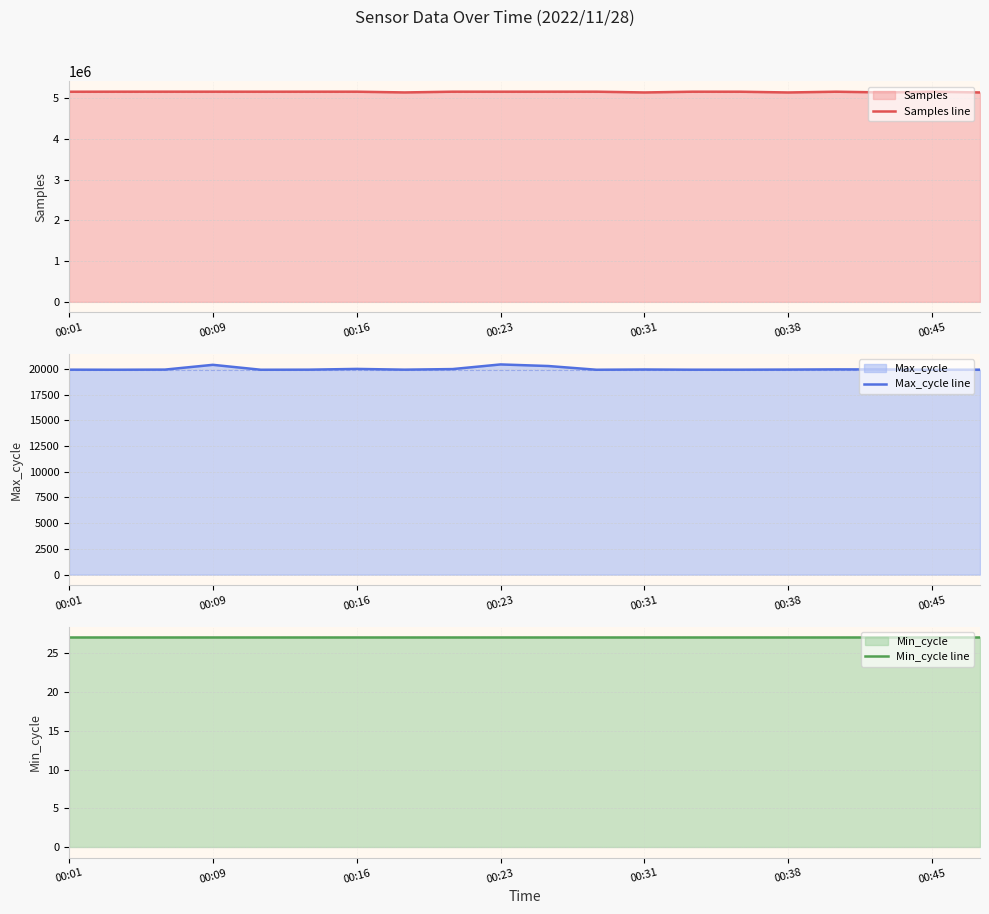

Between 19 and 7, which is larger?

7